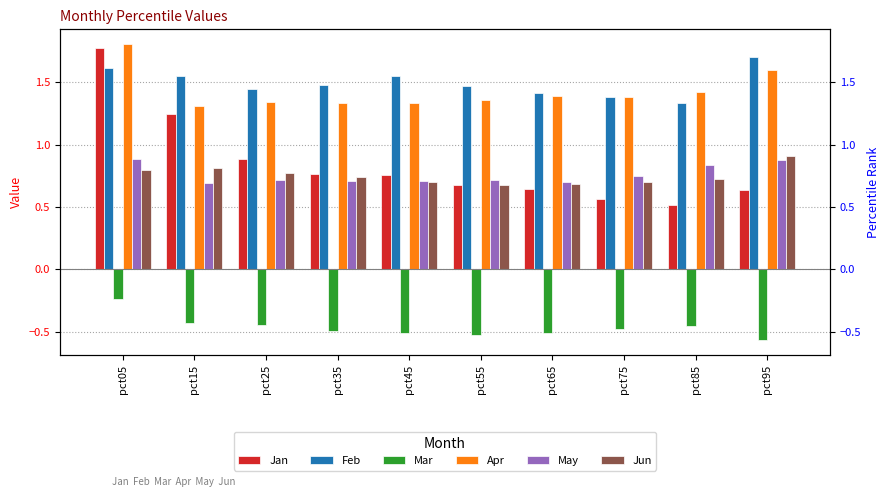

Reading right to left, list all the values displayed in this chart.

Jan: 0.6	0.5	0.6	0.6	0.7	0.8	0.8	0.9	1.2	1.8
Feb: 1.7	1.3	1.4	1.4	1.5	1.5	1.5	1.4	1.5	1.6
Mar: -0.6	-0.5	-0.5	-0.5	-0.5	-0.5	-0.5	-0.4	-0.4	-0.2
Apr: 1.6	1.4	1.4	1.4	1.4	1.3	1.3	1.3	1.3	1.8
May: 0.9	0.8	0.8	0.7	0.7	0.7	0.7	0.7	0.7	0.9
Jun: 0.9	0.7	0.7	0.7	0.7	0.7	0.7	0.8	0.8	0.8